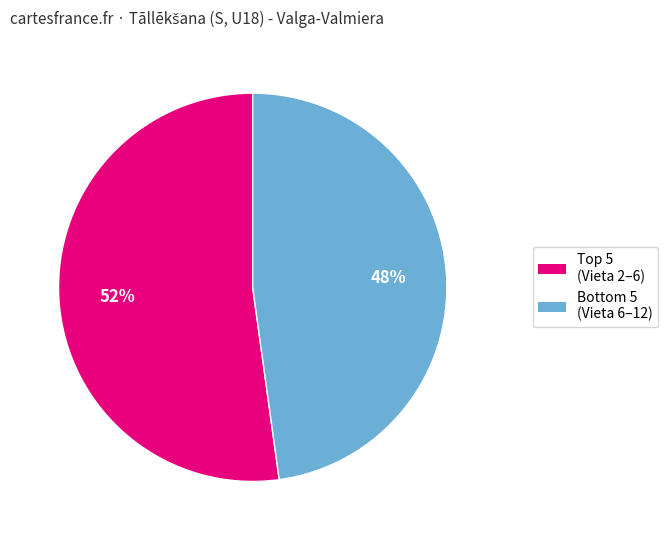

Does any single category account for the majority?

Yes